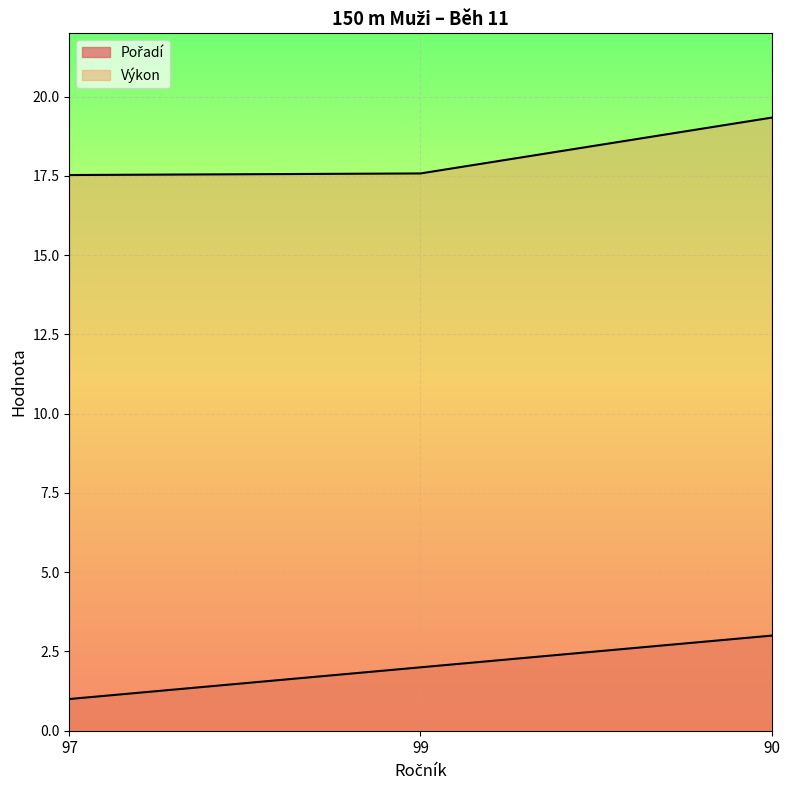

Between 97 and 99, which is larger?

99